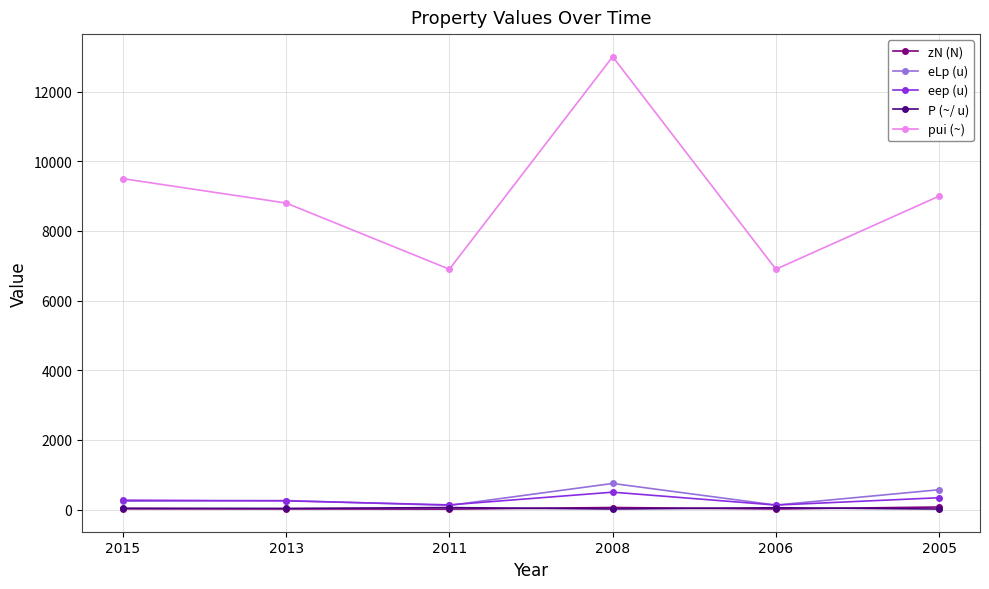

Does the chart have visible grid lines?

Yes